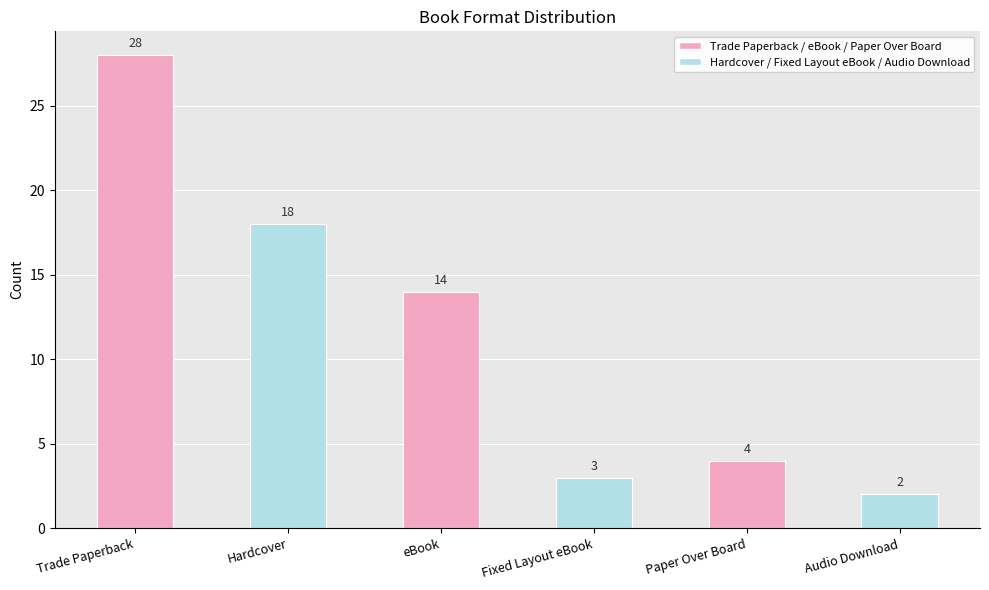

List the labels in order of value, largest first.

Trade Paperback, Hardcover, eBook, Paper Over Board, Fixed Layout eBook, Audio Download